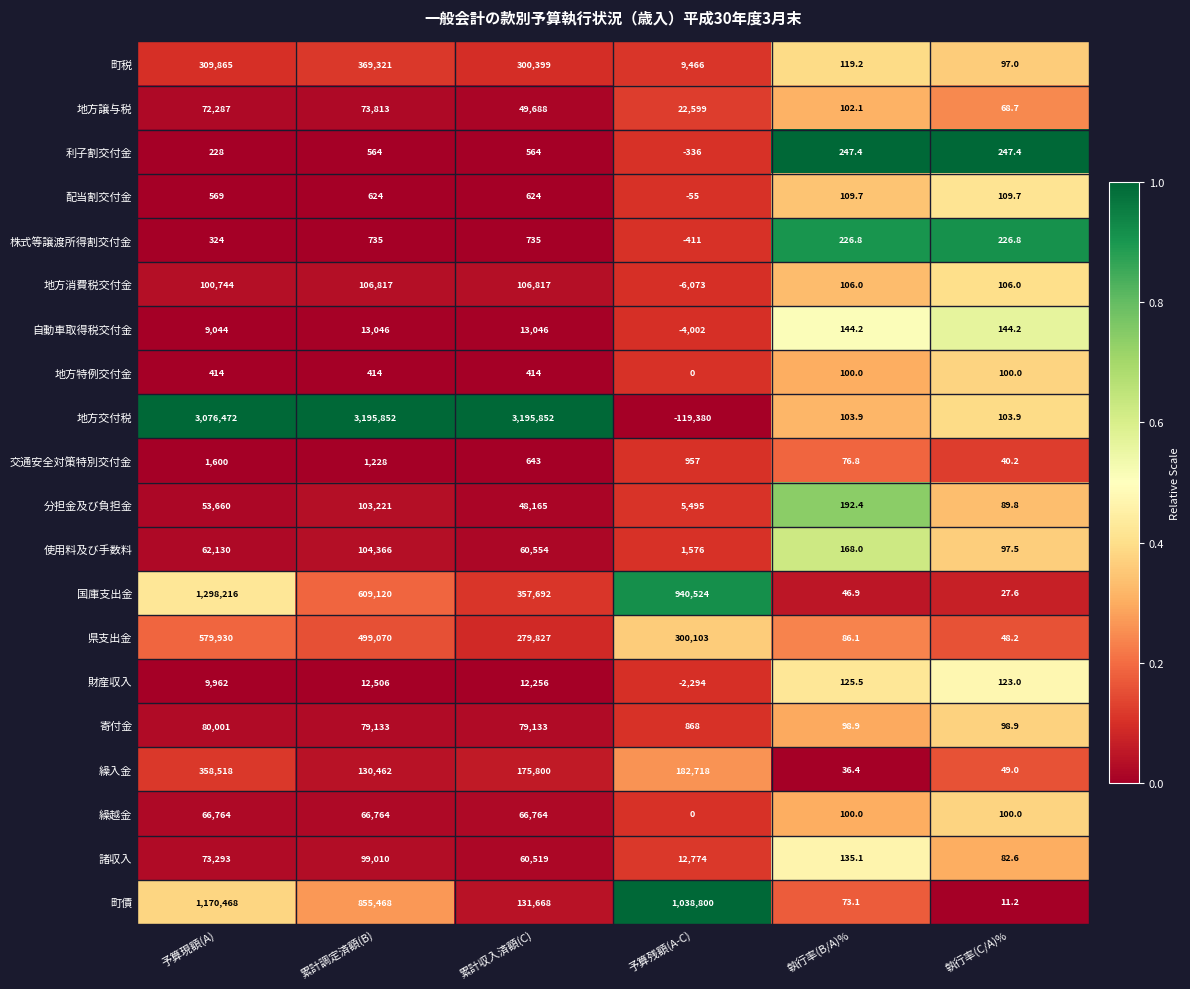

Is it true that 地方特例交付金 equals 100.0 at 執行率(B/A)%?

True